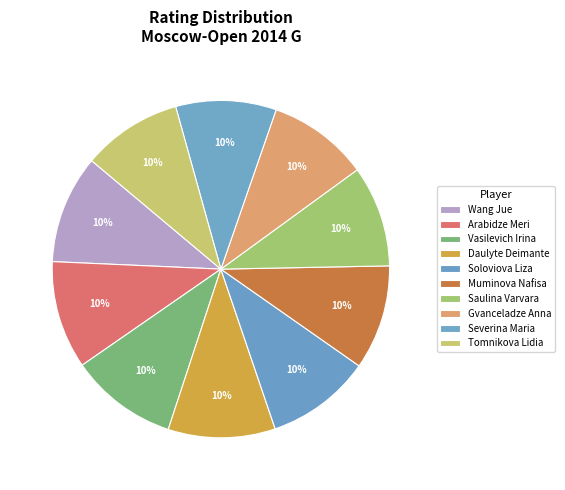

Count the number of slices in the pie.

10